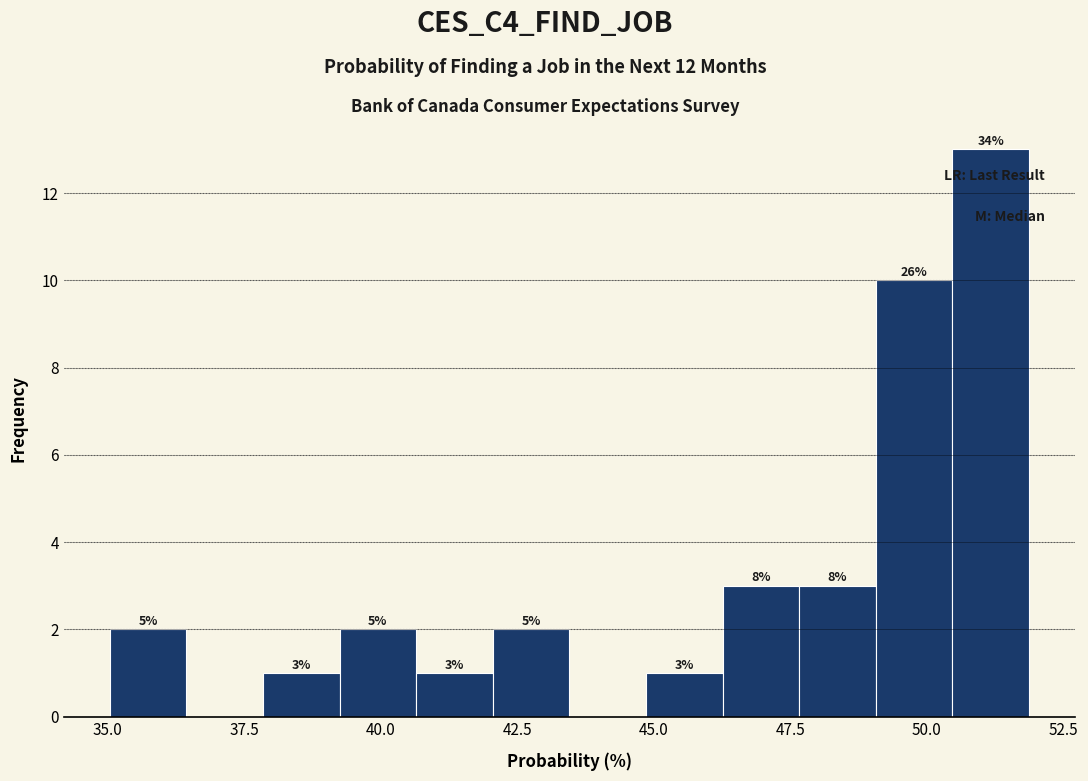

Around what value on the x-axis is the tallest bar? Give the approximate position of its centre, as read against the axis.

51.0